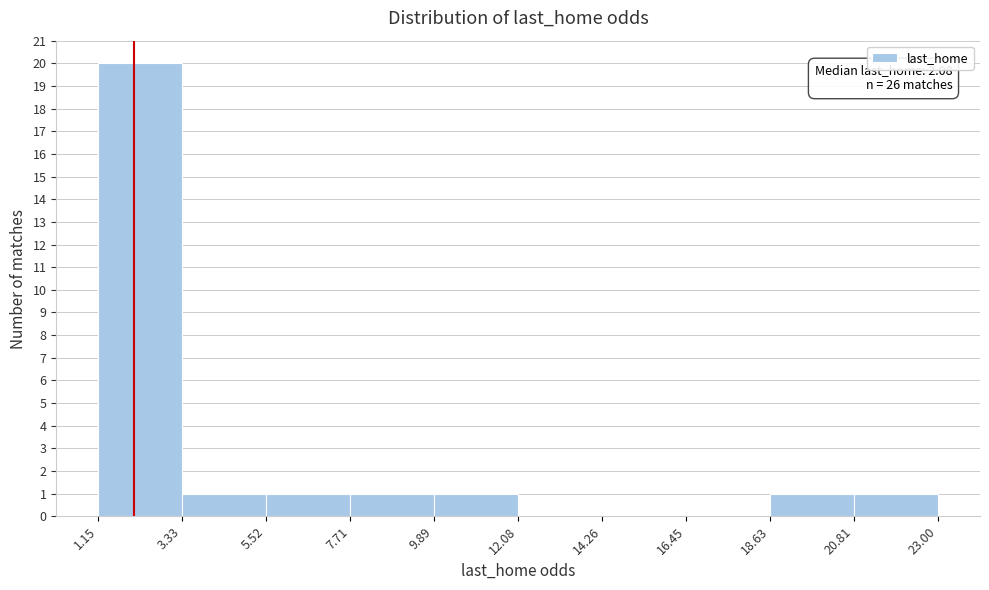

Which range on the x-axis has the tallest bar?

1.15 to 3.33